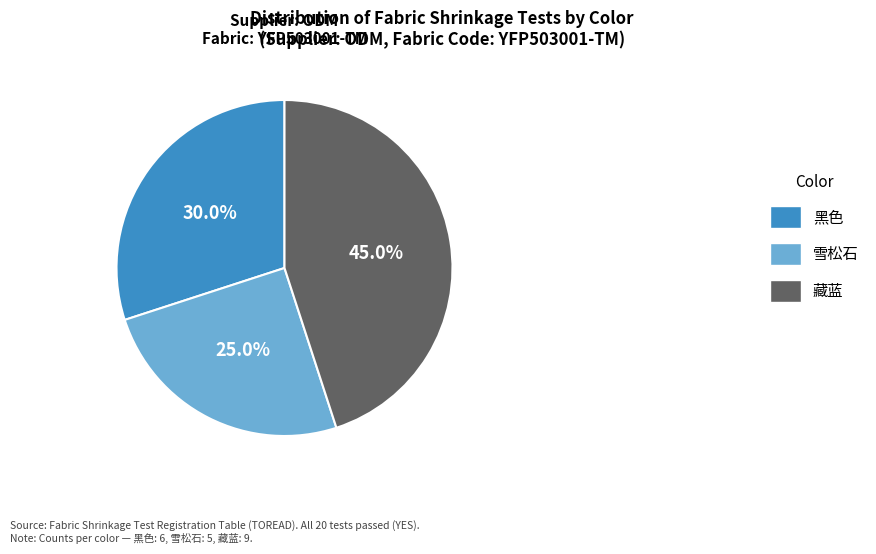

Is it true that 黑色 is 30% of the pie?

True